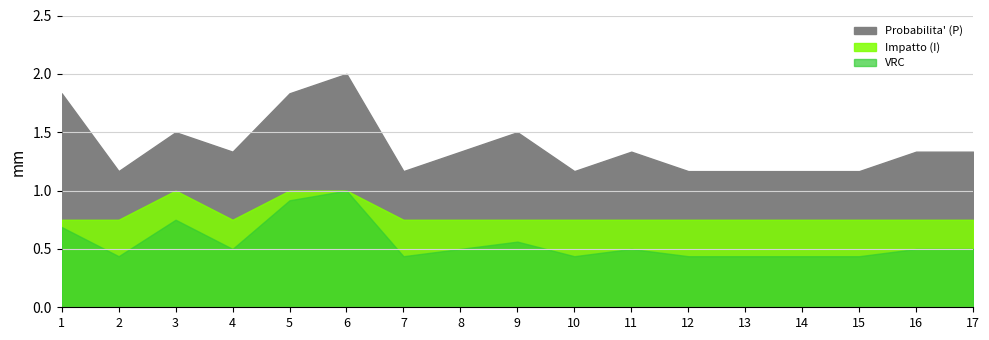

Between 8 and 5, which is larger?

5